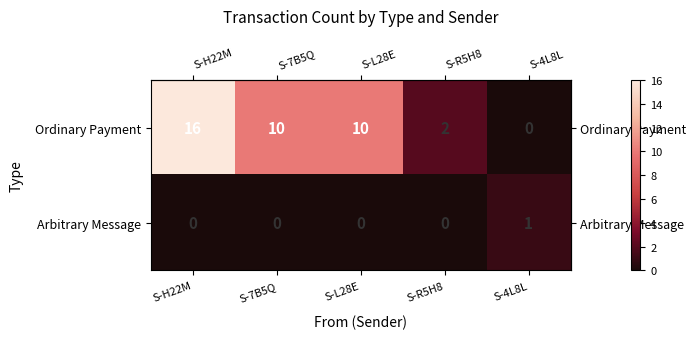

Which series changed the most between S-L28E and S-R5H8?

Ordinary Payment